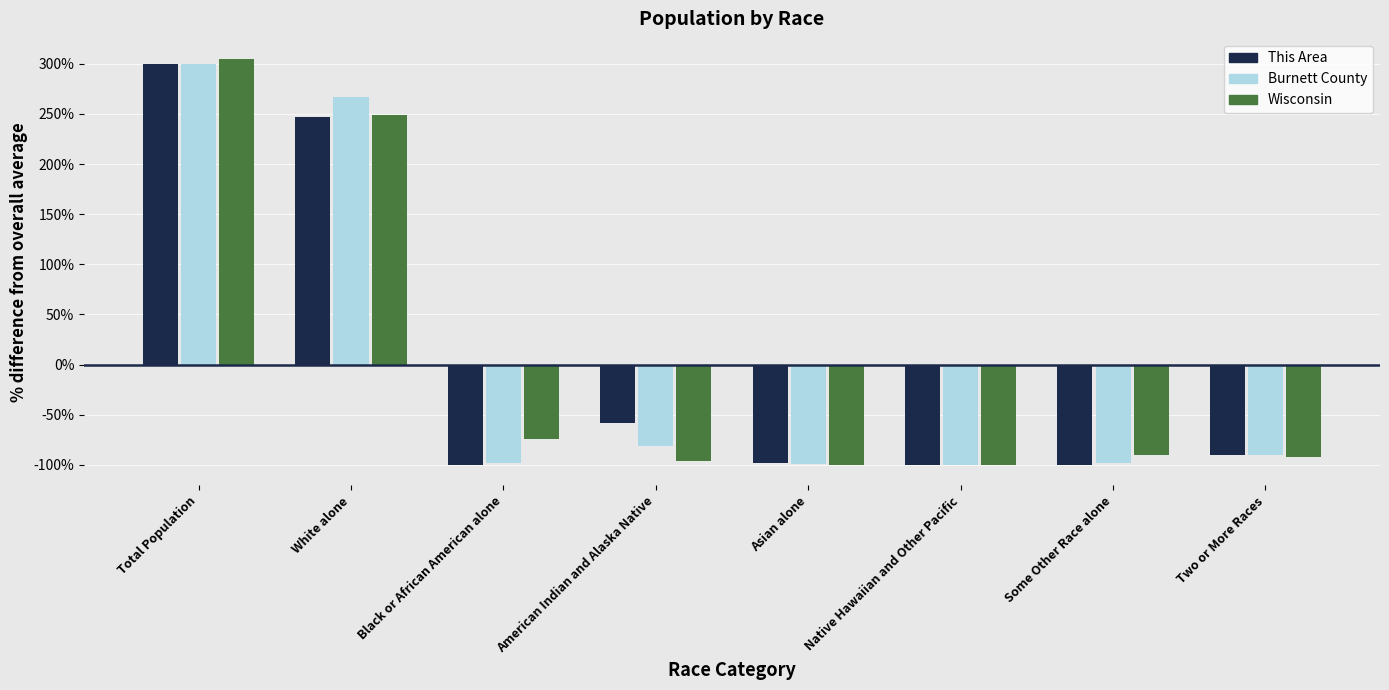

Is it true that Burnett County equals -34.4 at Asian alone?

False